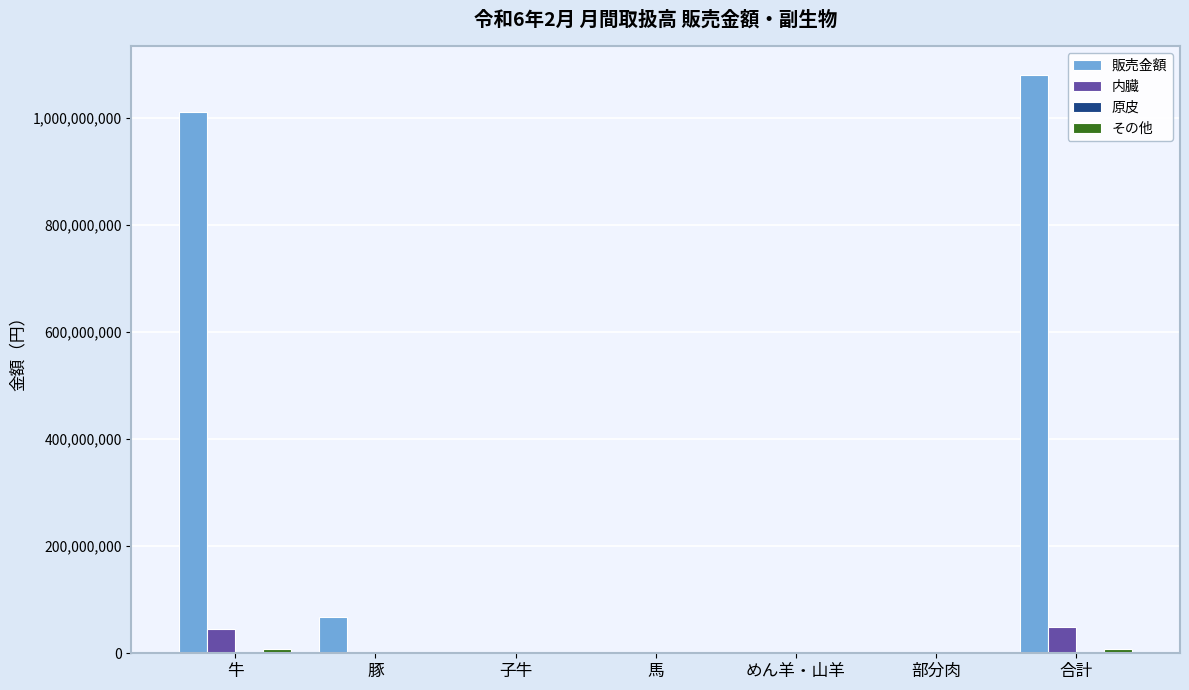

Which series has the largest total across all categories?

販売金額